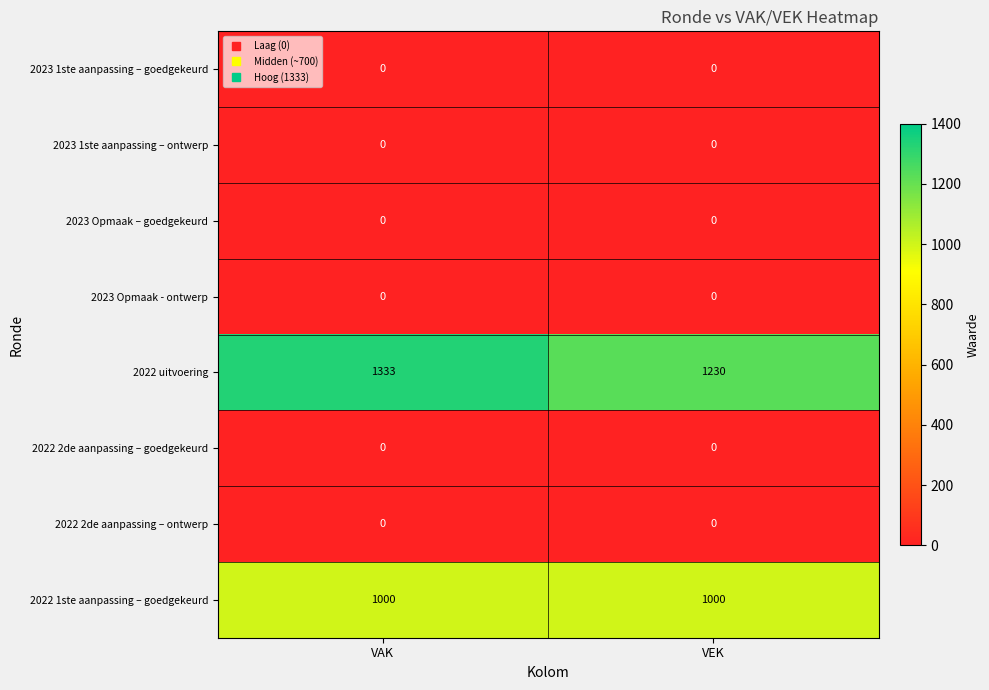

At which category is the sum across all series the highest?

VAK